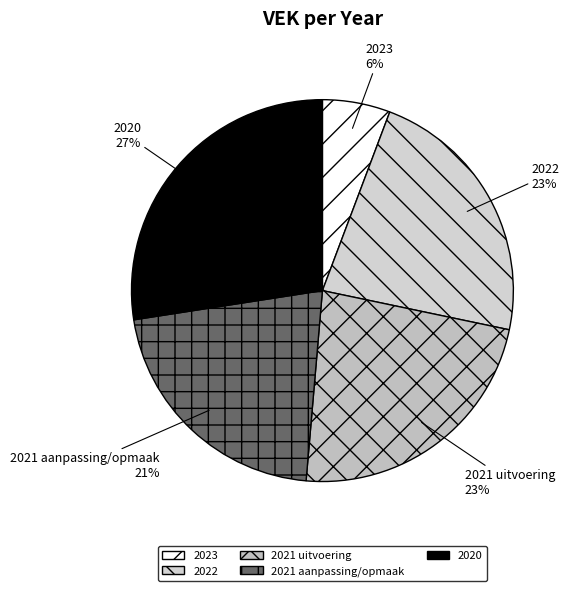

Which slice is the smallest?

2023